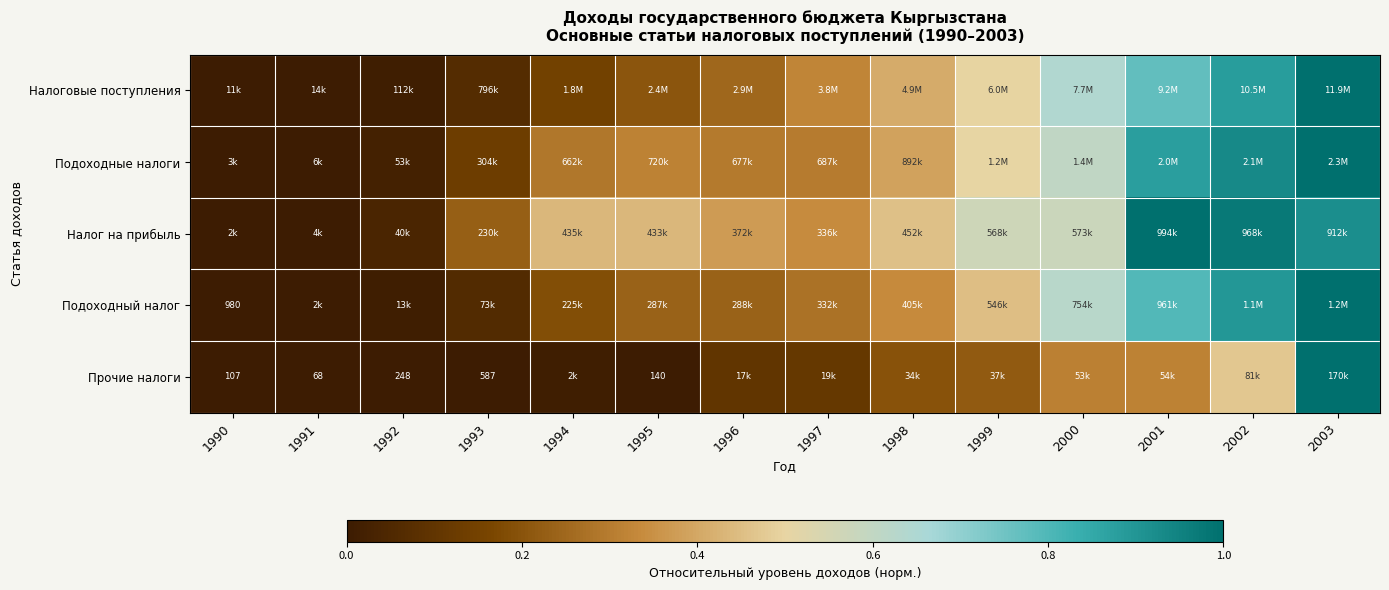

What is the difference between the maximum and minimum values in the Подоходные налоги series?

1.0